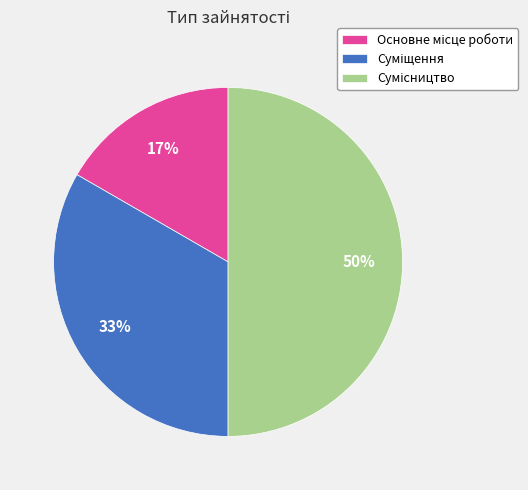

To the nearest percent, what is the difference between the largest and smallest slice percentages?

33%